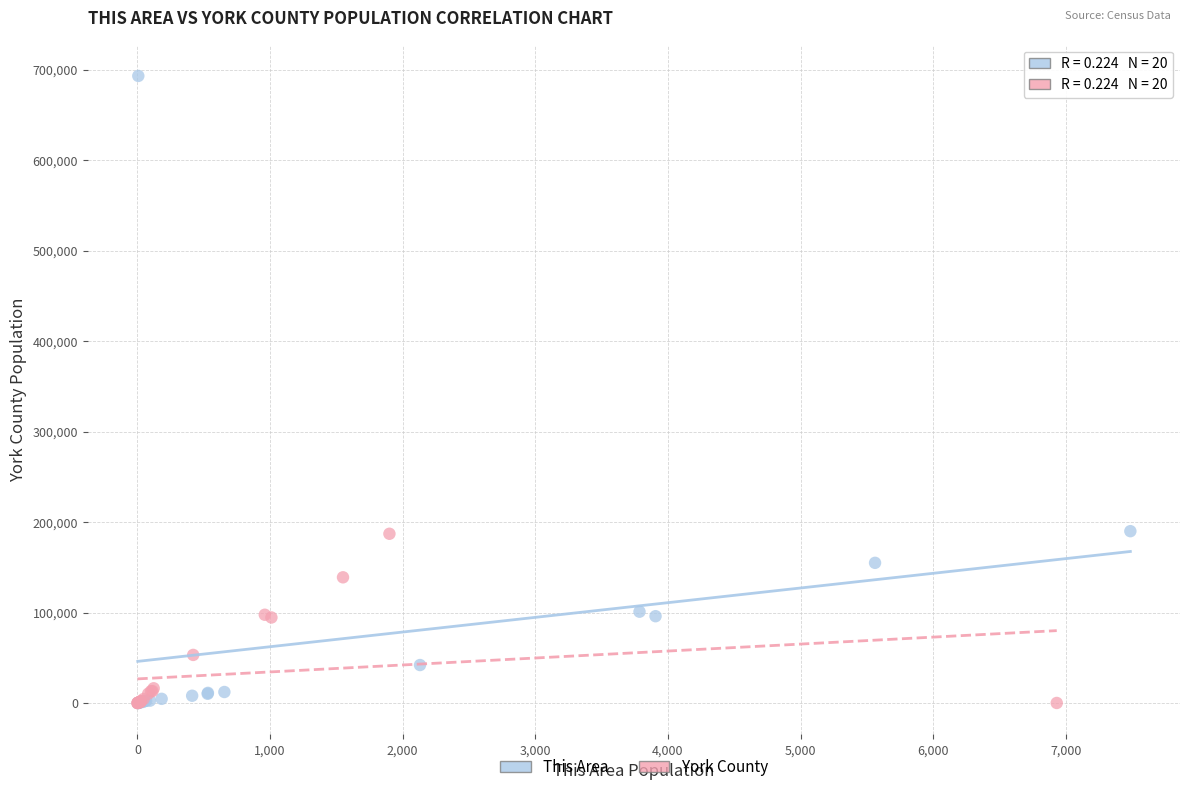

Which series contains the highest Y value?

This Area